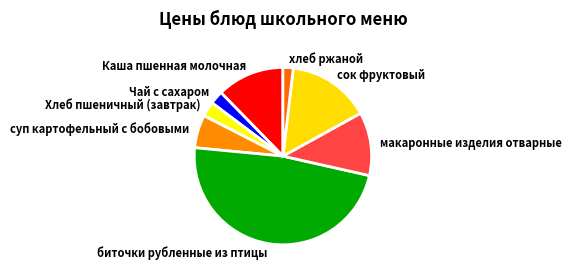

Do Каша пшенная молочная and Чай с сахаром together represent more than half of the pie?

No